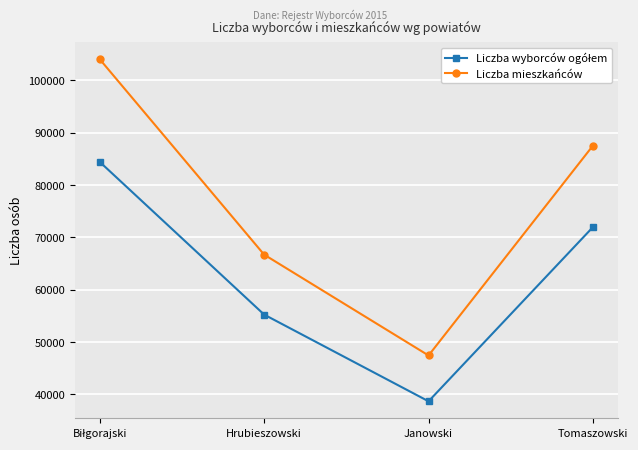

What value does the Liczba mieszkańców series have at Tomaszowski?

87505